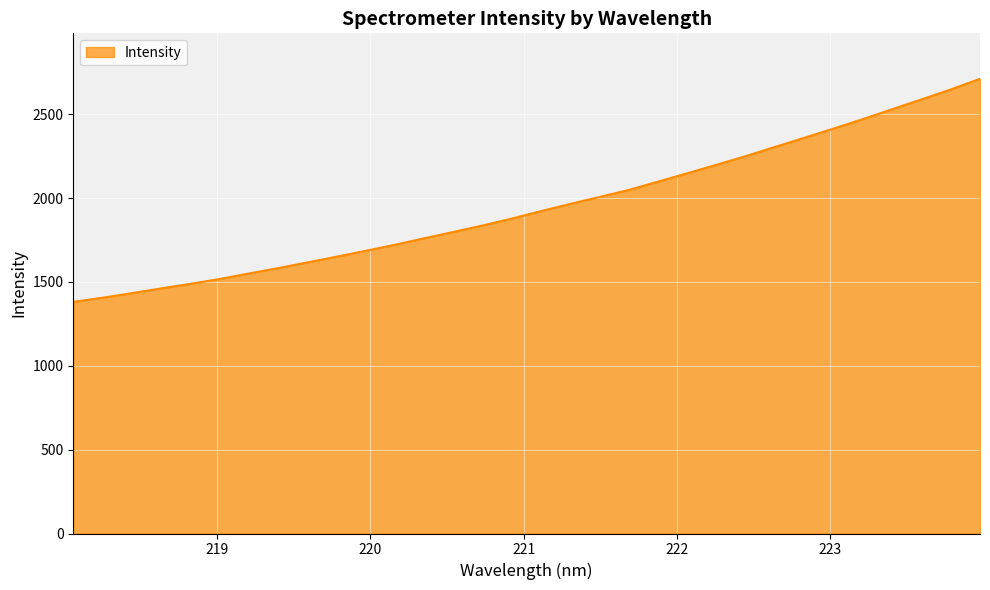

What is the difference between the maximum and minimum values?

1330.0